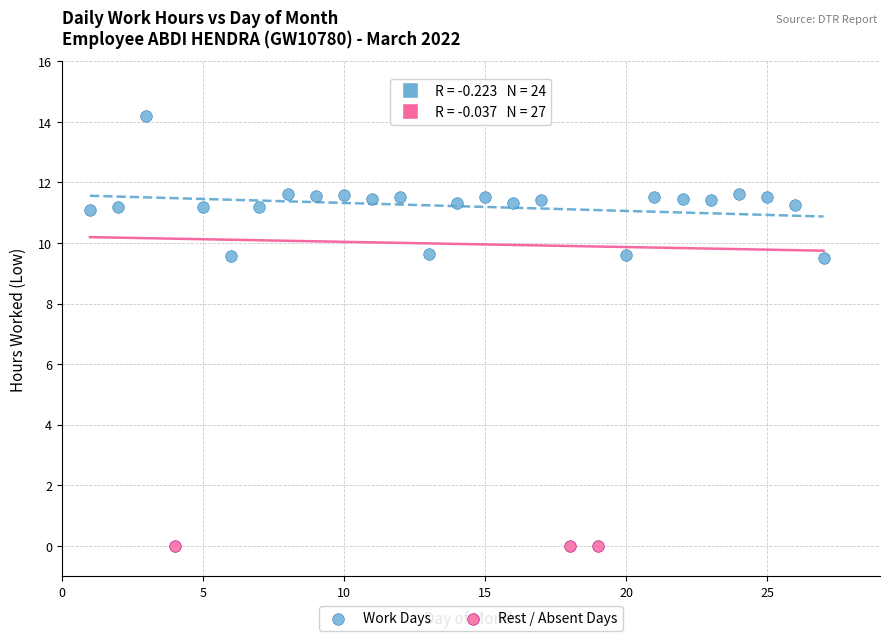

Which series contains the lowest Y value?

Rest / Absent Days